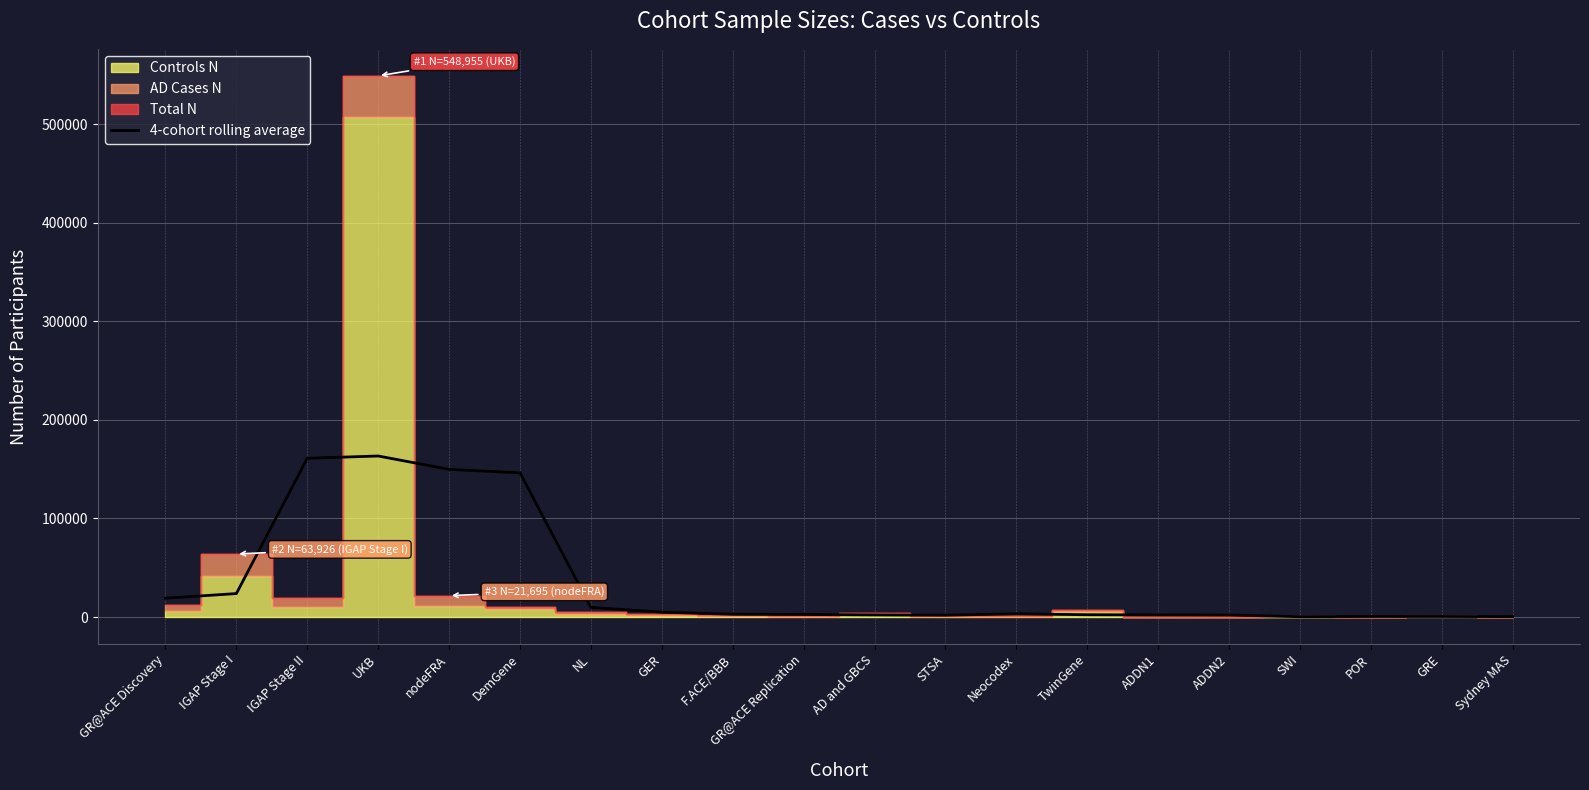

The value at Sydney MAS is 280.8. True or false?

False